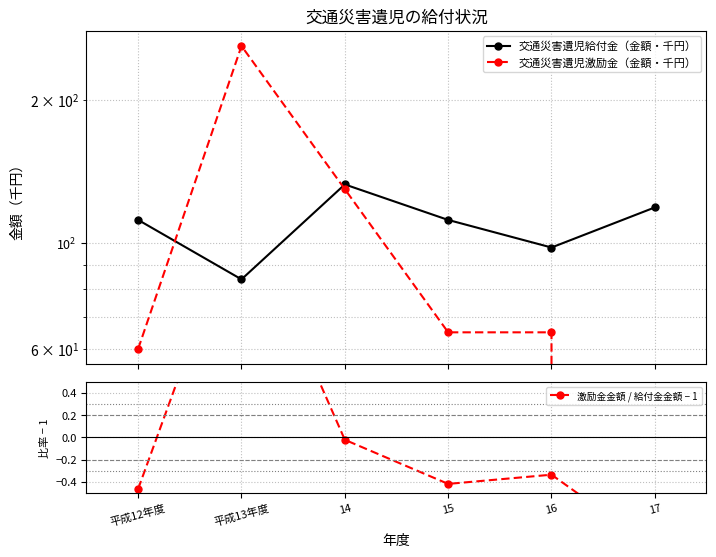

What is the maximum value shown in the chart?

260.0